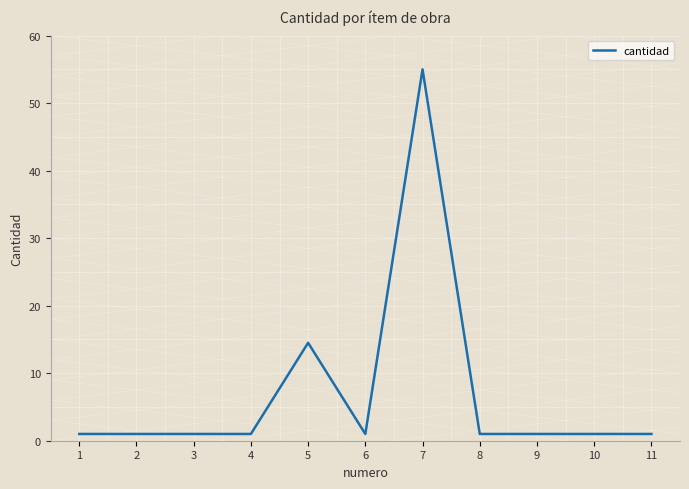

What is the minimum value shown in the chart?

1.0